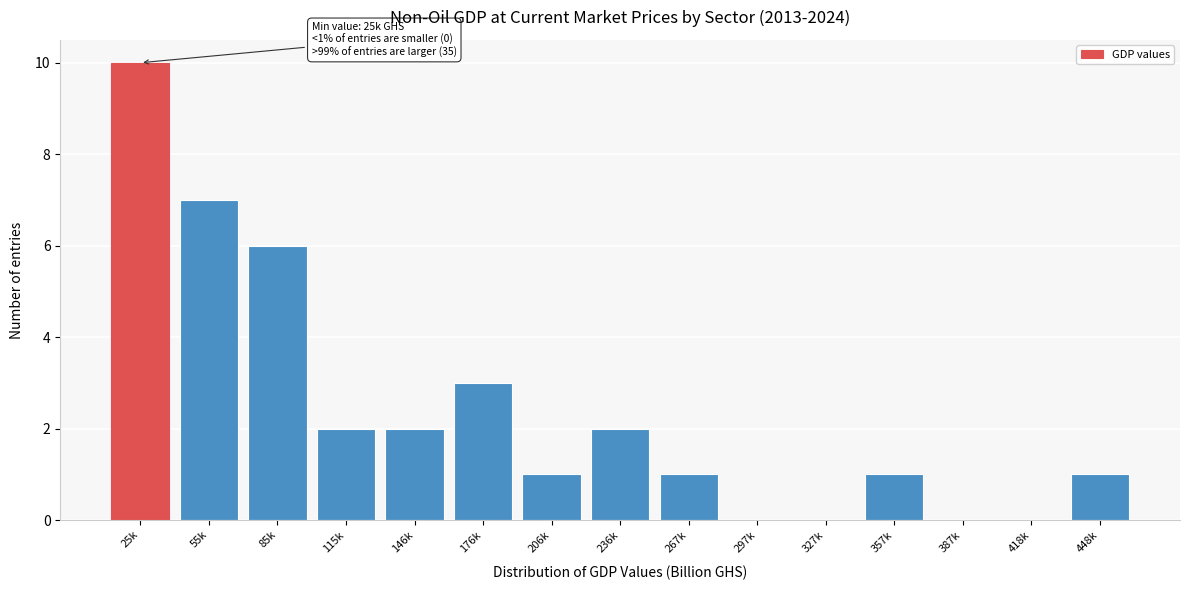

Reading left to right, extract all data points from this chart.

25k=10	55k=7	85k=6	115k=2	146k=2	176k=3	206k=1	236k=2	267k=1	297k=0	327k=0	357k=1	387k=0	418k=0	448k=1